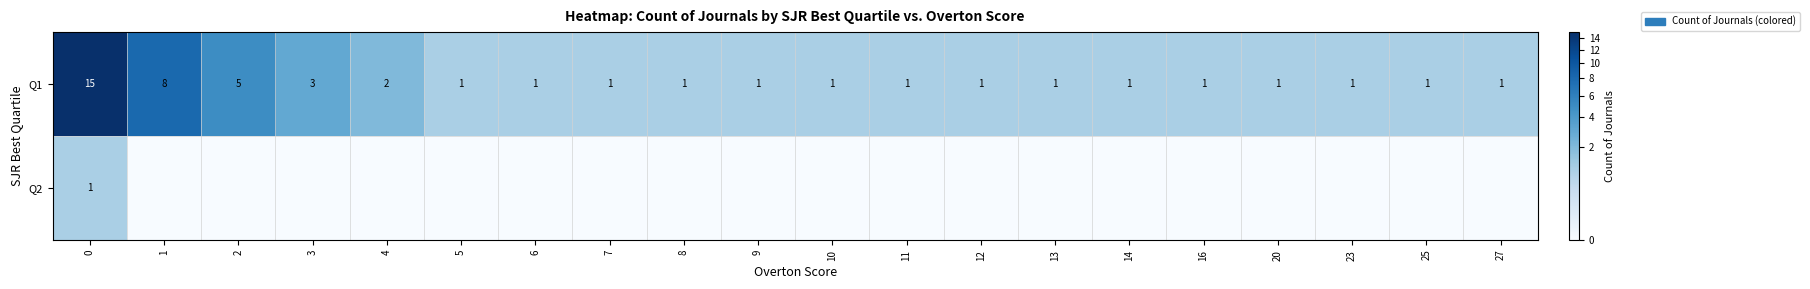

What is the total value across all series at 12?

1